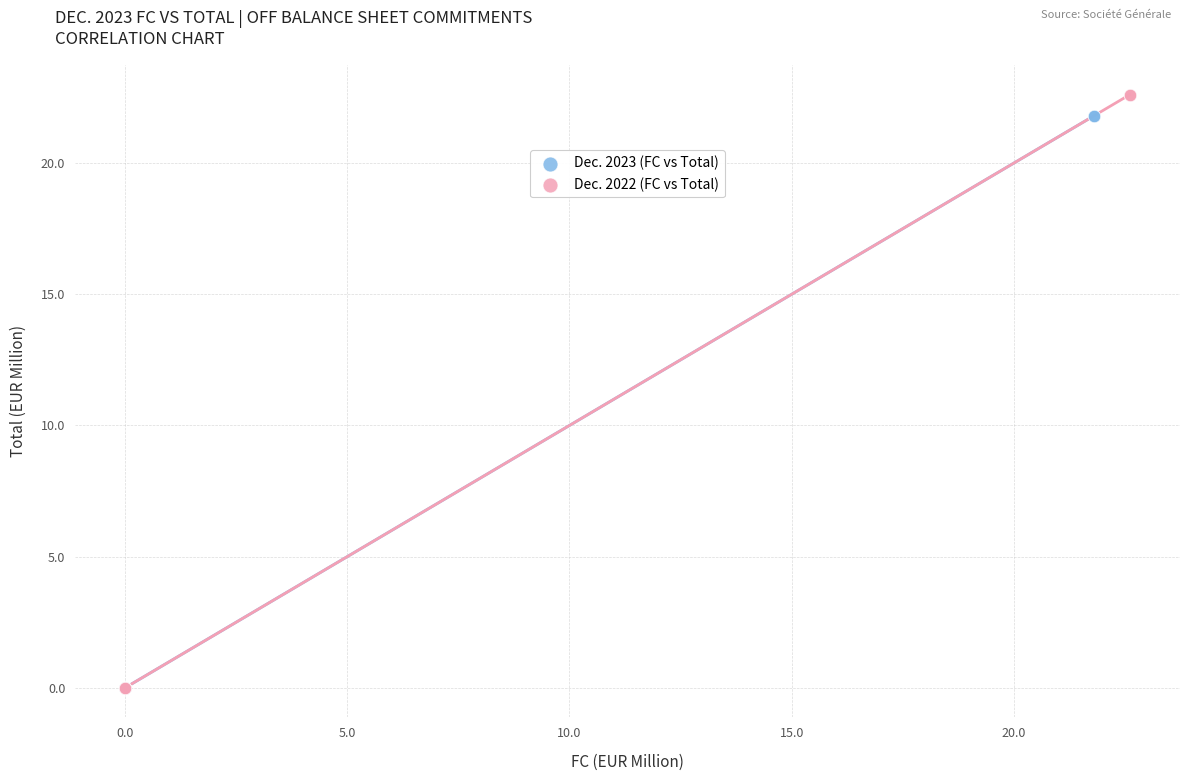

Which series contains the highest Y value?

Dec. 2022 (FC vs Total)